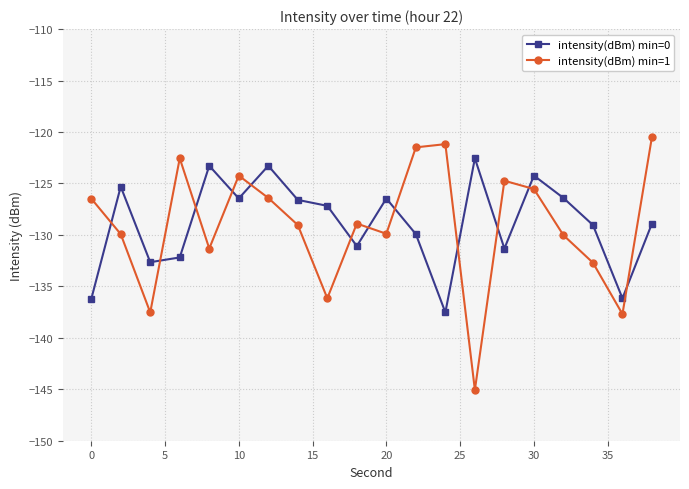

Which series has the widest spread of values?

intensity(dBm) min=1